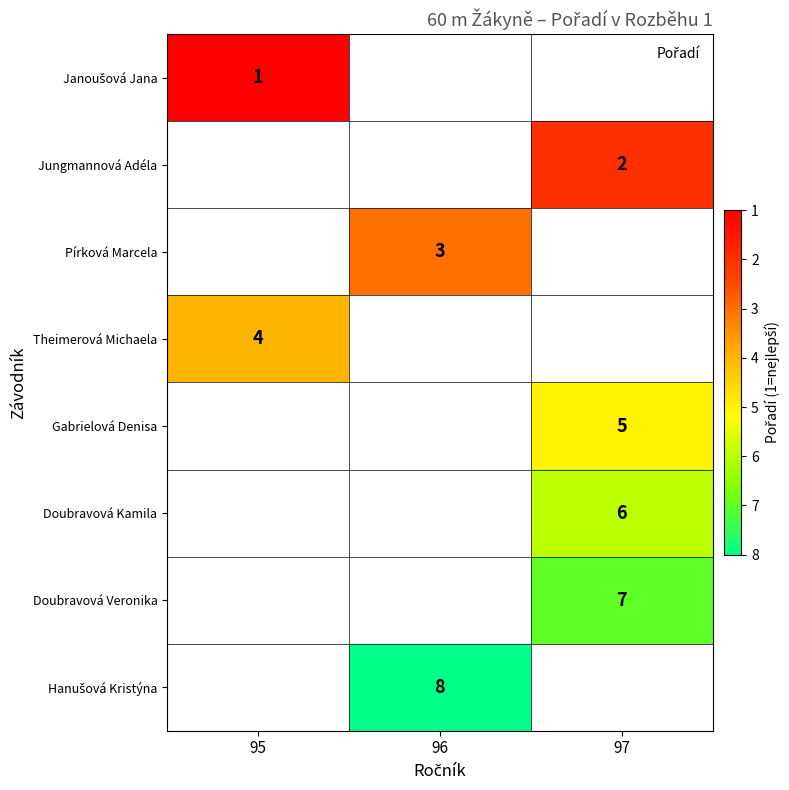

Rank the series by their average value, from lowest to highest.

Janoušová Jana, Jungmannová Adéla, Pírková Marcela, Theimerová Michaela, Gabrielová Denisa, Doubravová Kamila, Doubravová Veronika, Hanušová Kristýna